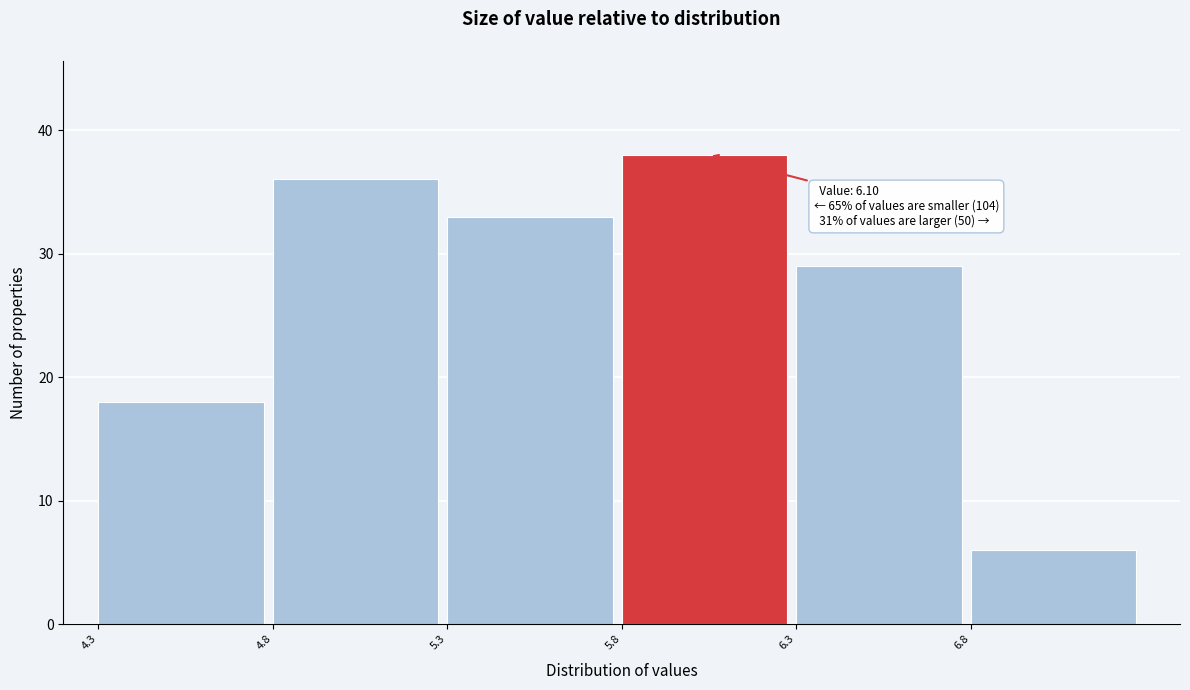

Reading right to left, list all the values displayed in this chart.

6.8=6	6.3=29	5.8=38	5.3=33	4.8=36	4.3=18